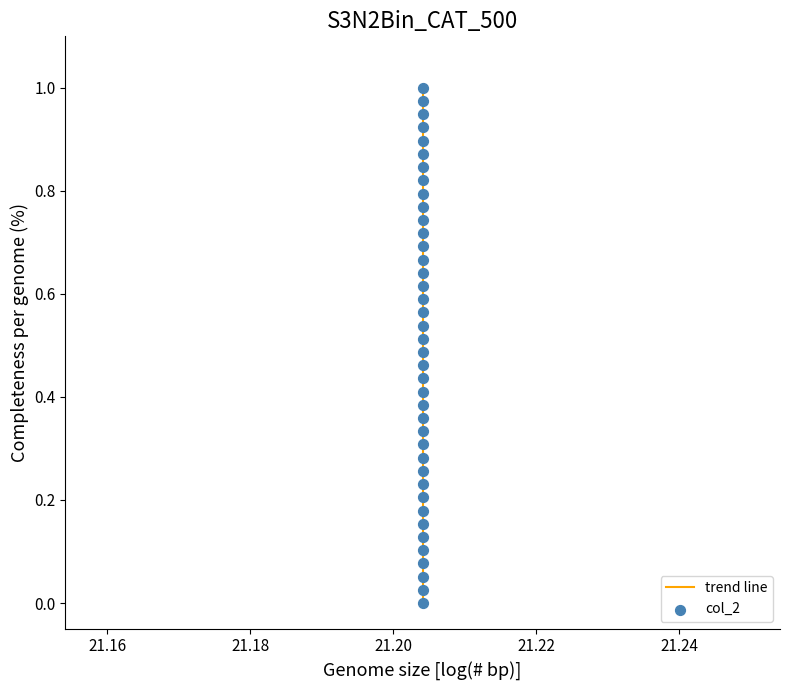

How many lines are shown in the chart?

1